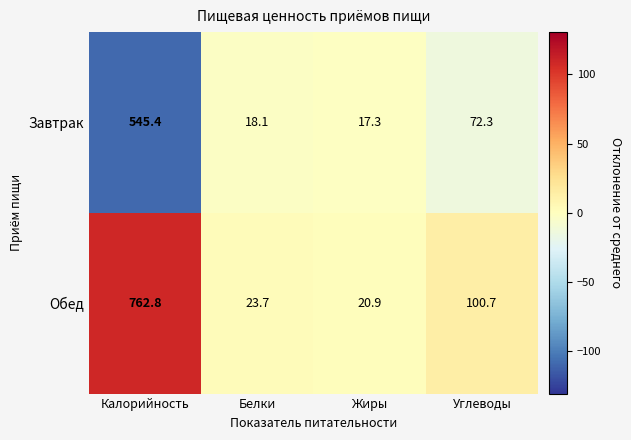

Reading left to right, extract all data points from this chart.

Завтрак: 545.4	18.1	17.3	72.3
Обед: 762.8	23.7	20.9	100.7